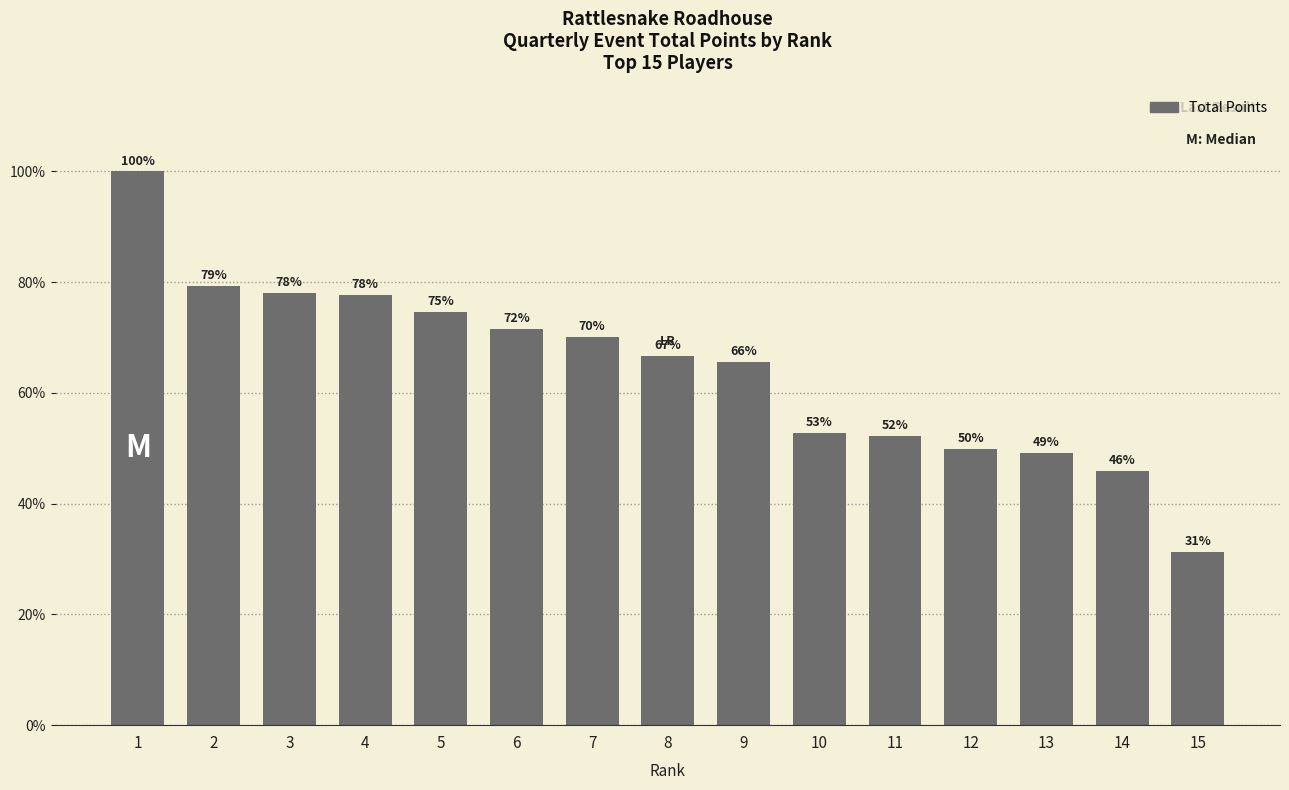

Which label corresponds to the largest value in the chart?

1